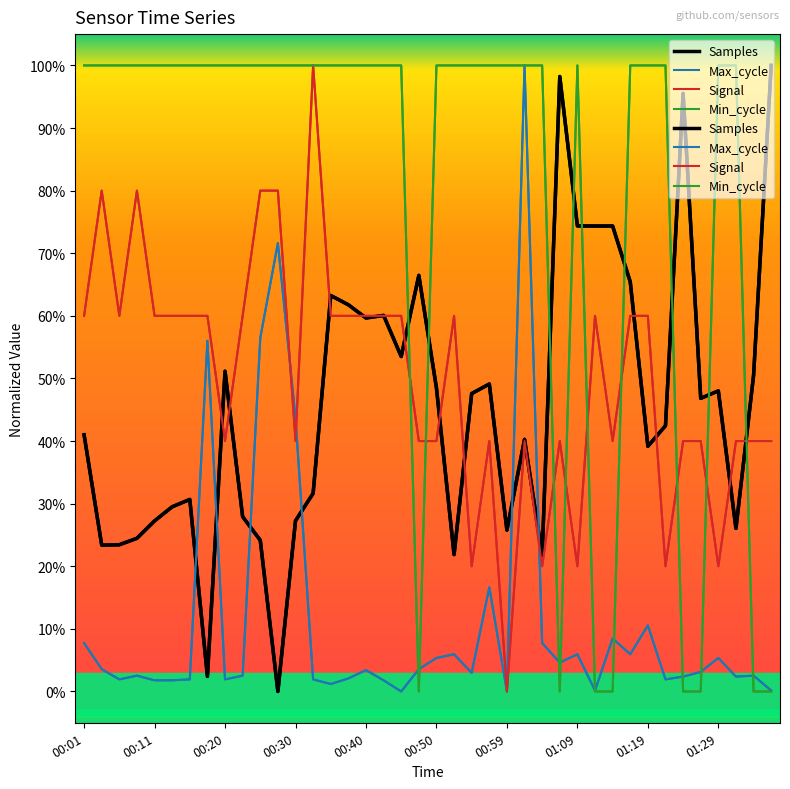

List the series in order of their peak value, highest first.

Samples, Max_cycle, Signal, Min_cycle